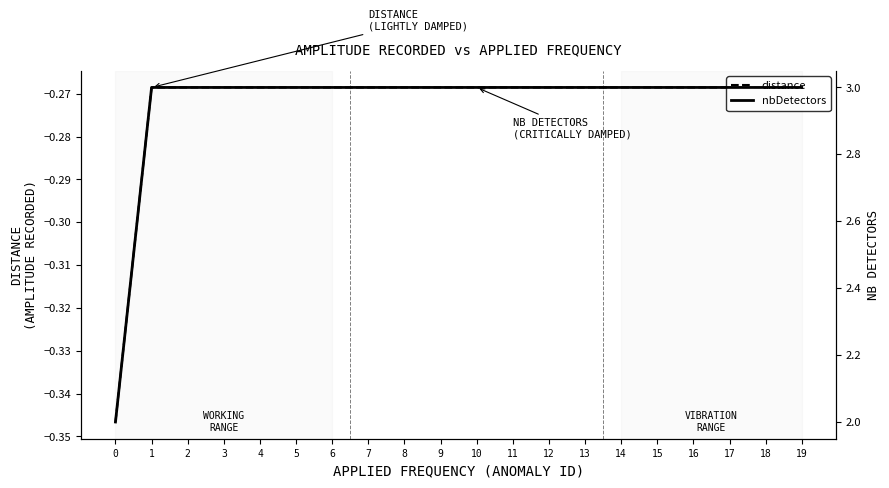

How many data points in nbDetectors are less than 3?

1